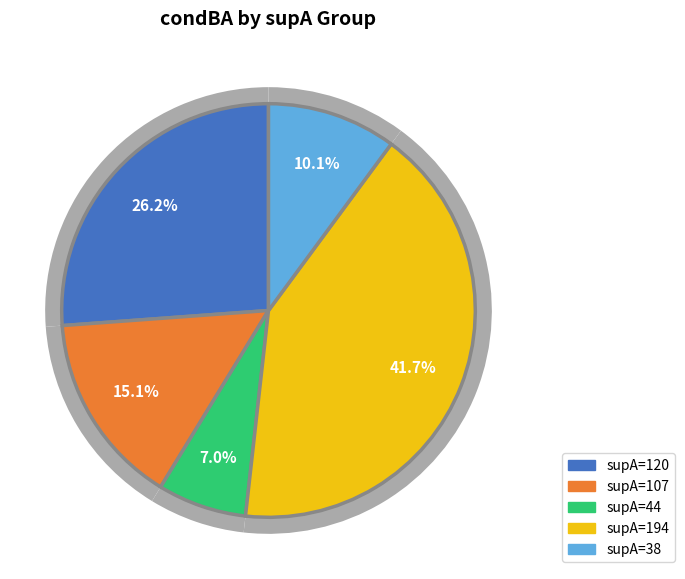

Which category has the biggest portion of the pie?

194